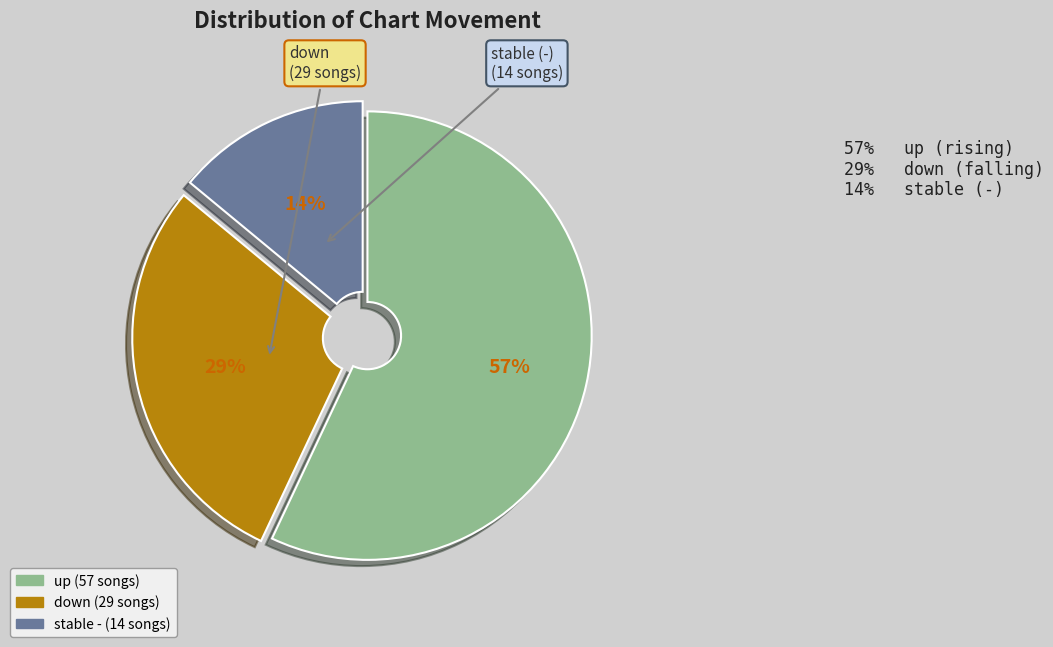

How many segments does this pie chart have?

3